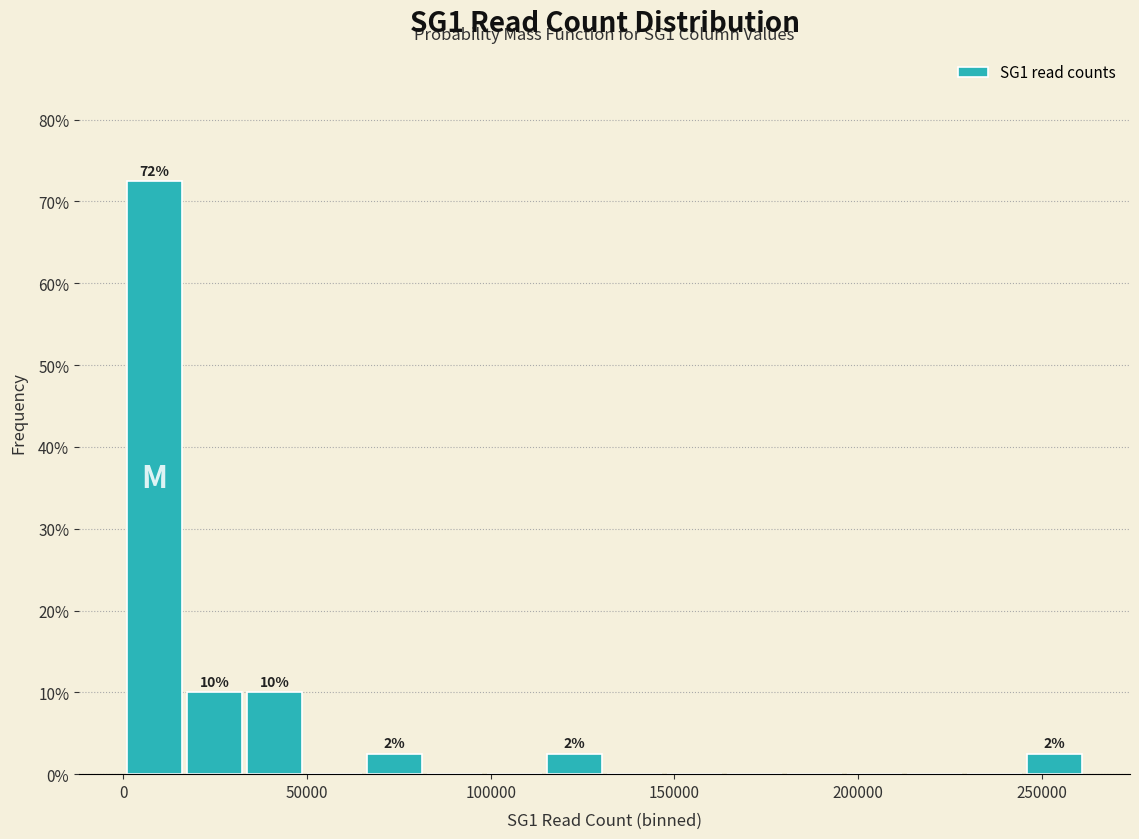

Around what value on the x-axis is the tallest bar? Give the approximate position of its centre, as read against the axis.

10000